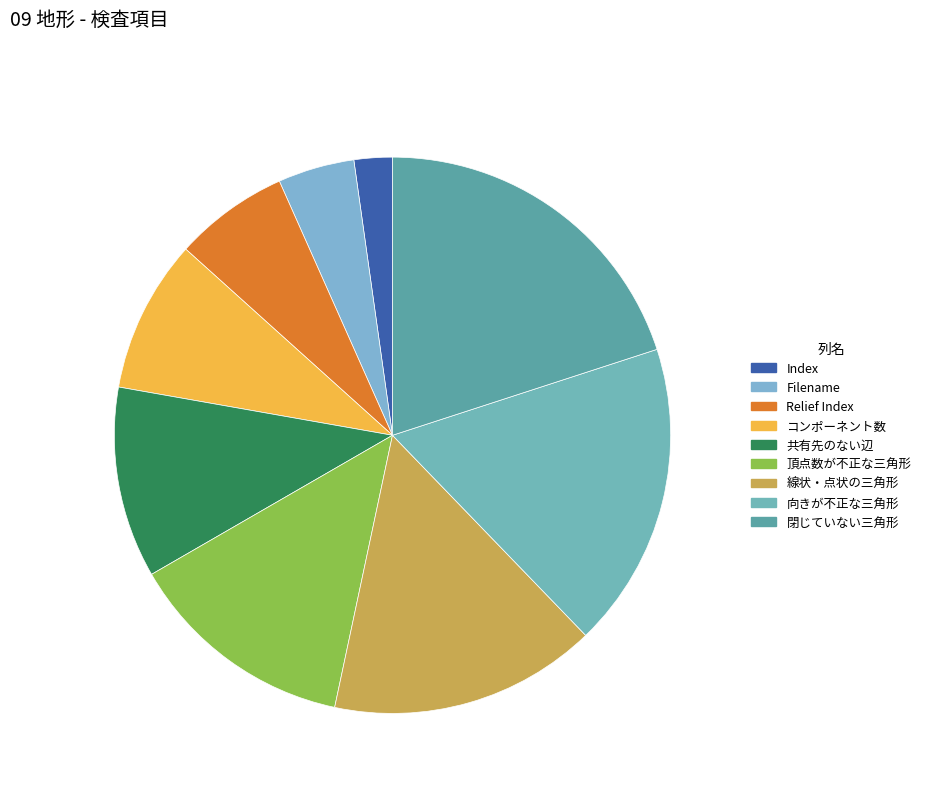

Is there any slice that represents more than half of the pie?

No